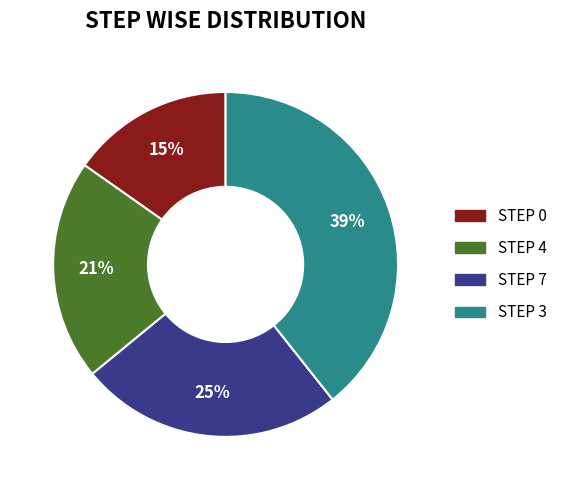

Count the number of slices in the pie.

4